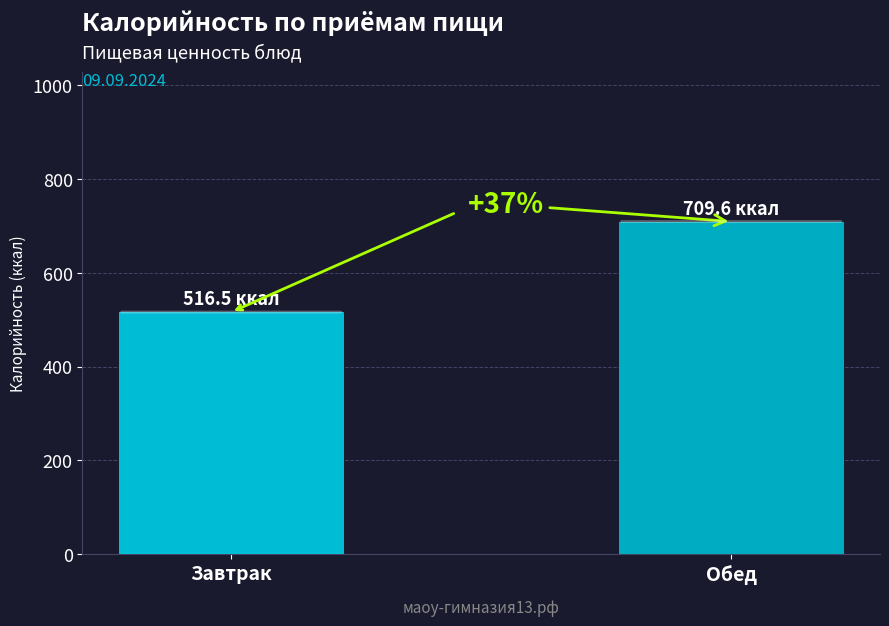

Does the chart contain any negative values?

No